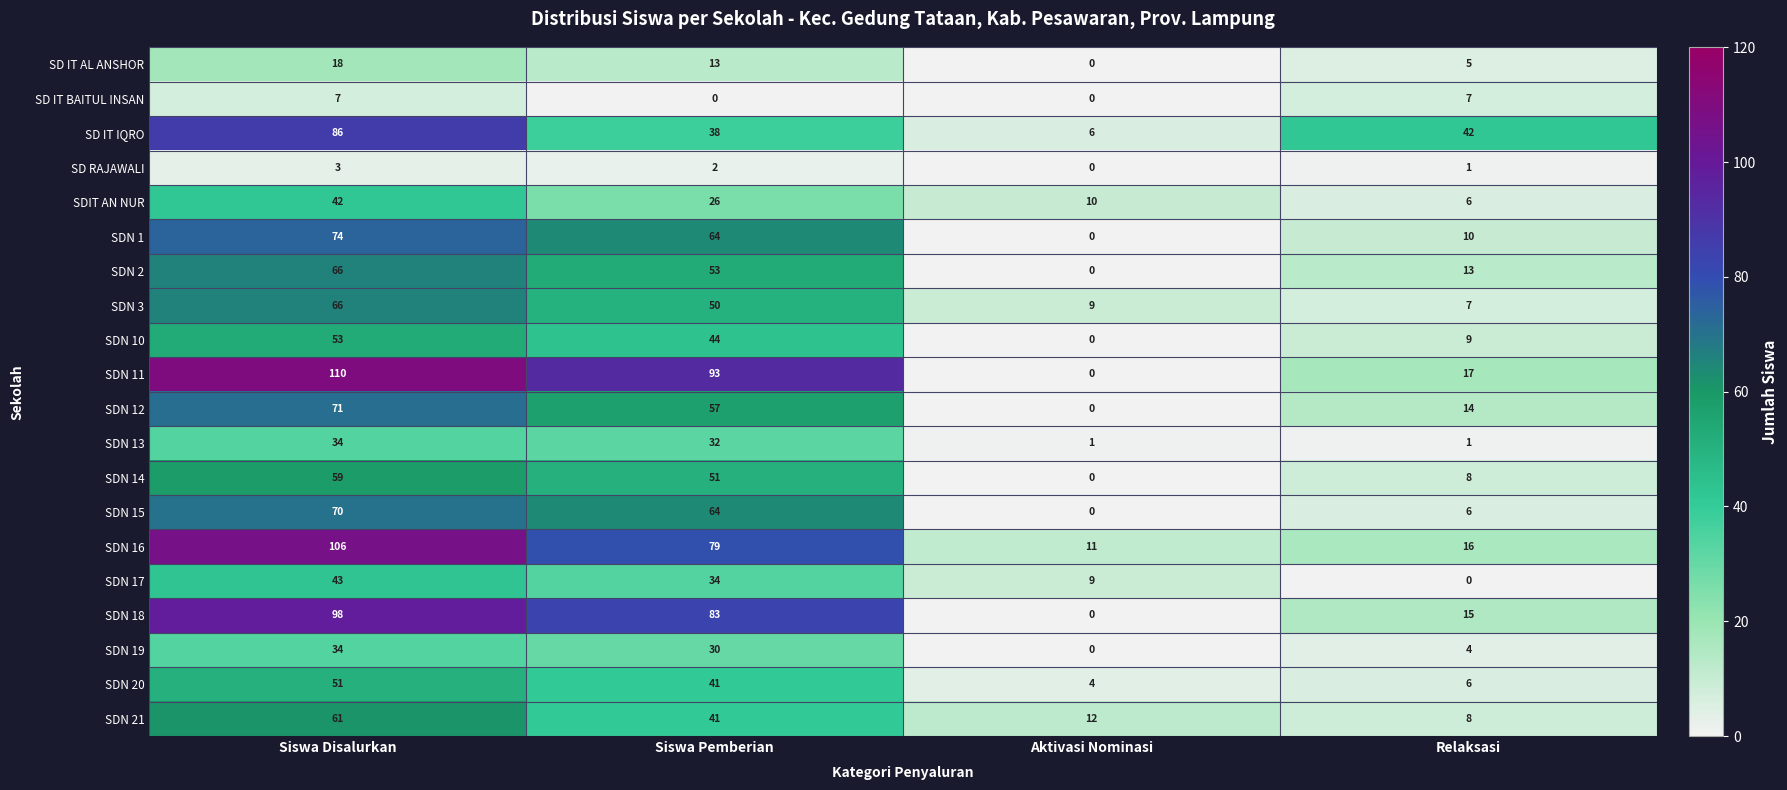

What is the difference between the maximum and minimum values in the SDN 15 series?

70